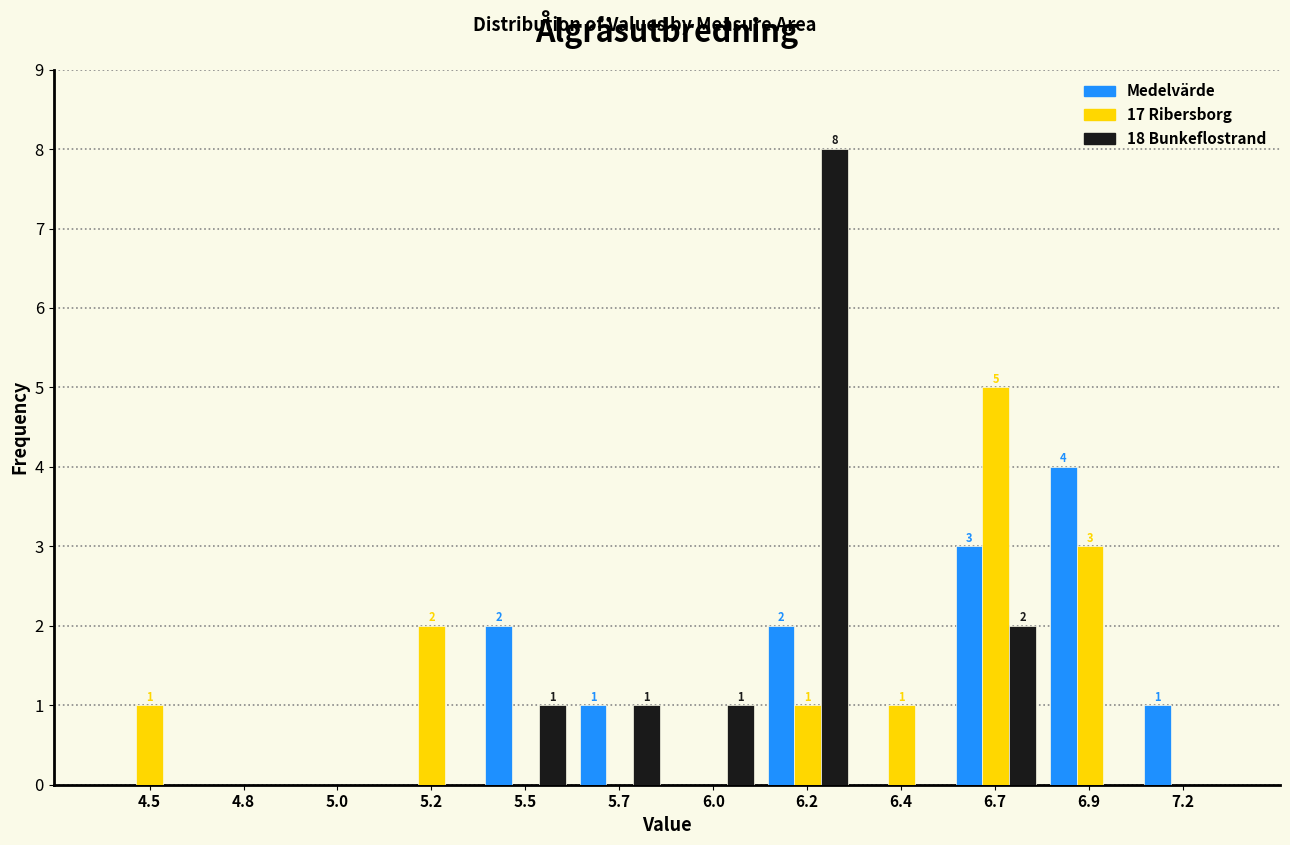

True or false: 17 Ribersborg has a value of -3 at 5.7.

False